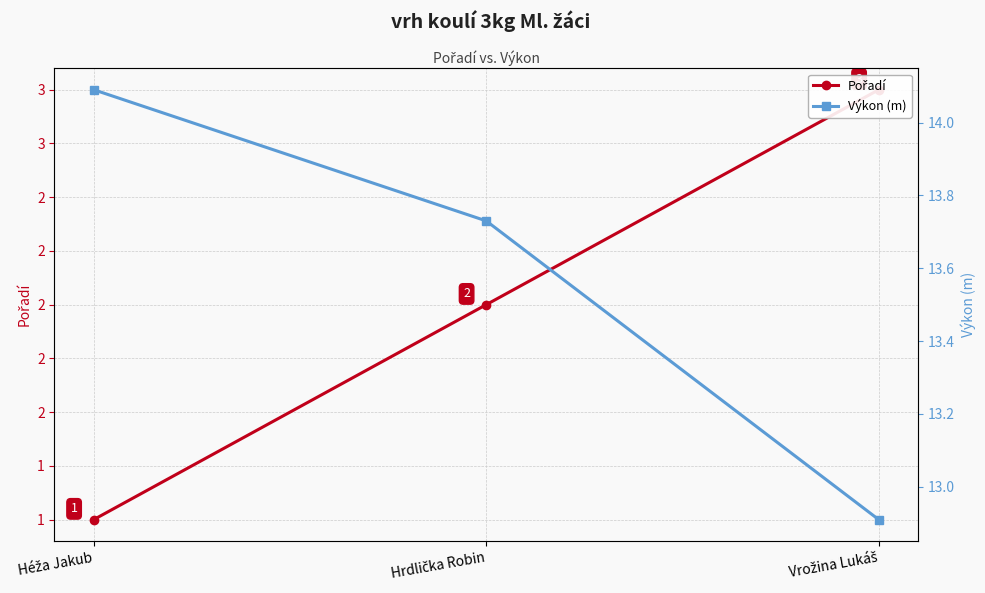

How many values in the Výkon (m) series exceed 13?

2